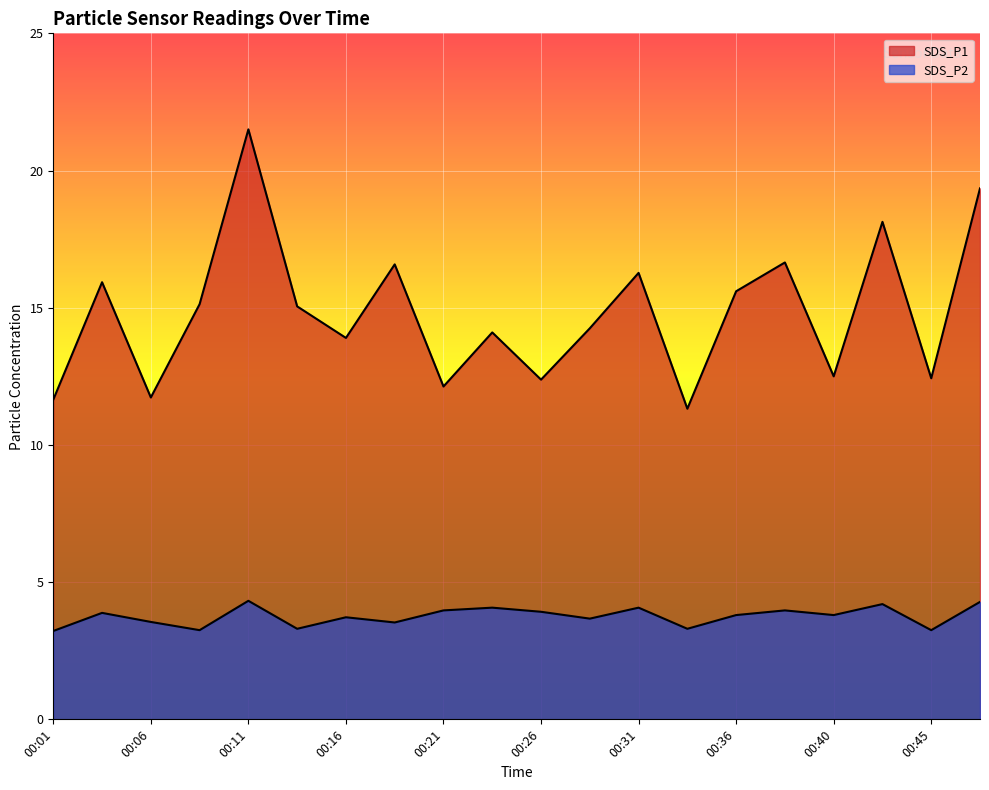

In SDS_P1, how many points are lower than both neighbors (excluding endpoints)?

7